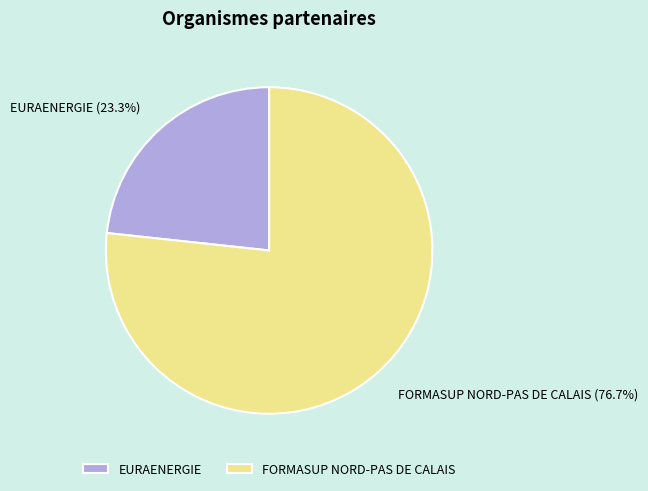

To the nearest percent, what portion does EURAENERGIE represent?

23%